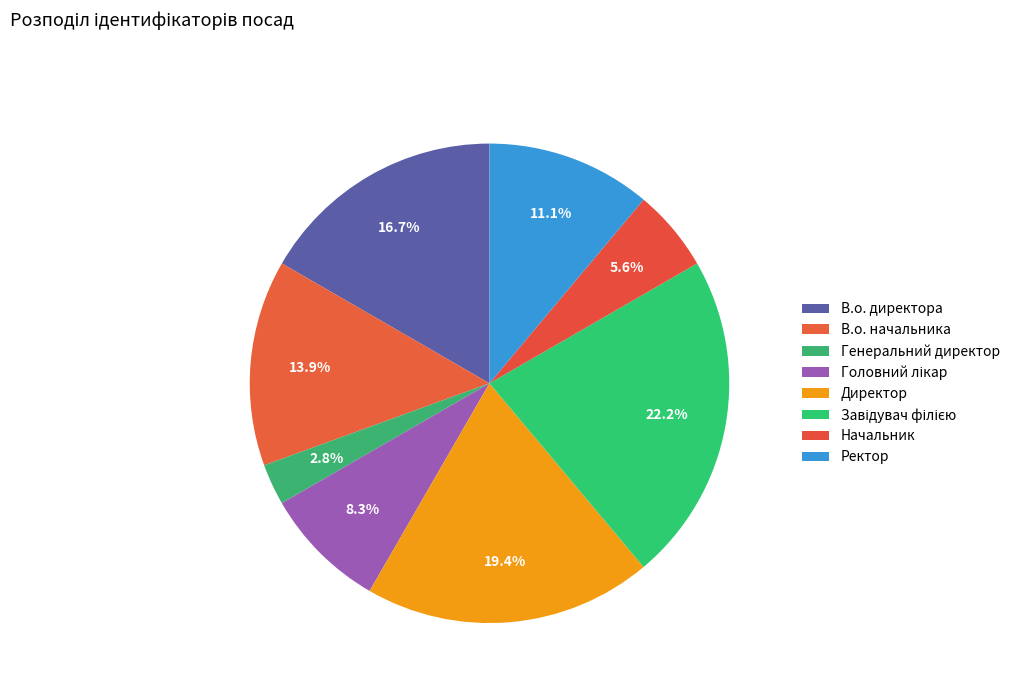

What is the change in value from Директор to Ректор?

-3